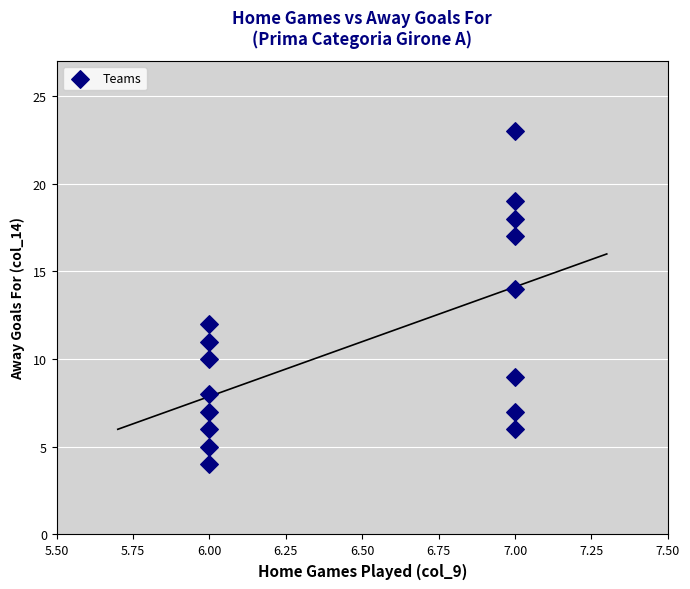

What is the range of Y values (max minus min)?

19